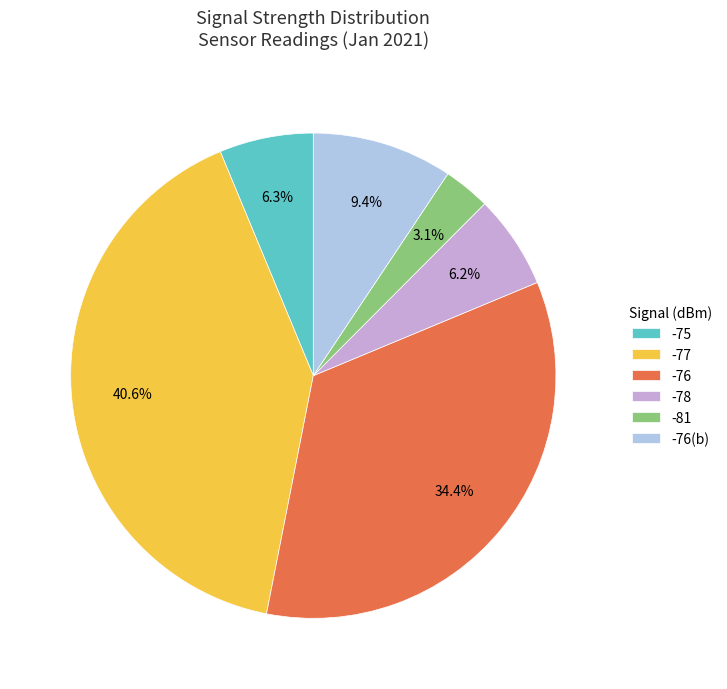

Approximately how many times larger is the value at -76 compared to -76(b)?

3.7